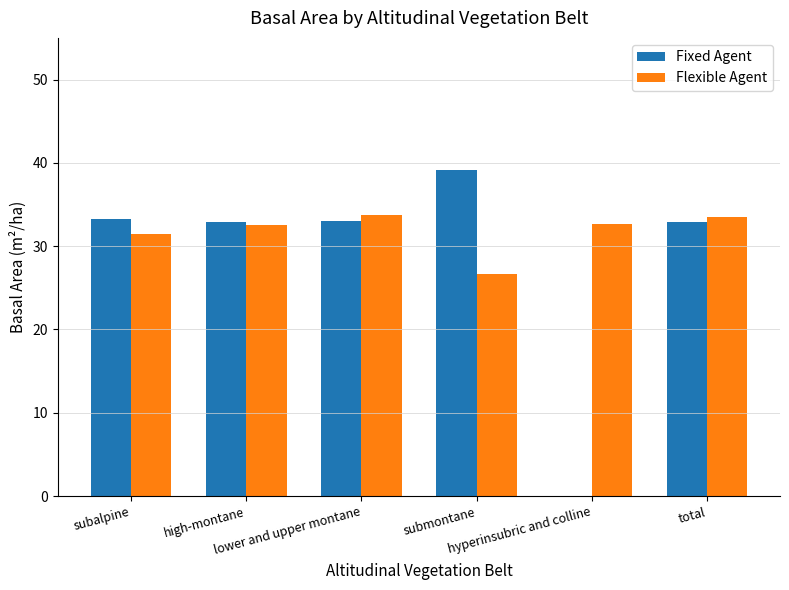

What is the sum of all Fixed Agent values?

171.3